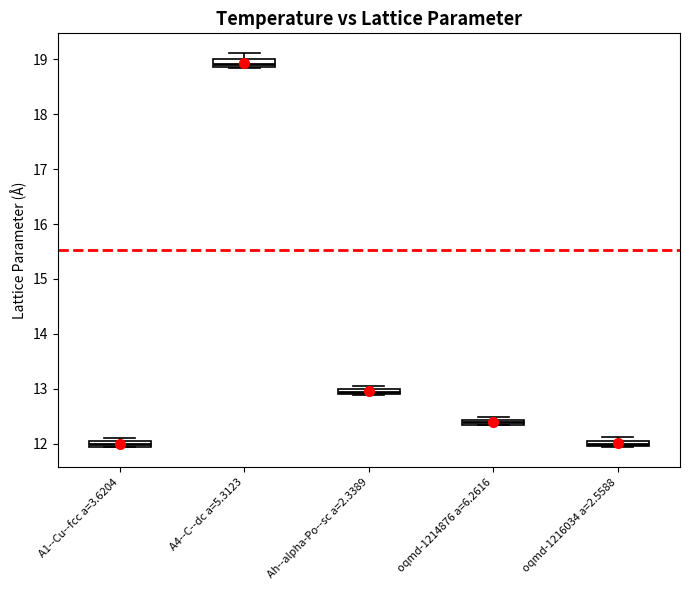

Where is the upper edge of the box for A4--C--dc a=5.3123 on the y-axis? The values are not printed on the chart, so give them approximately, as read against the axis.

19.0